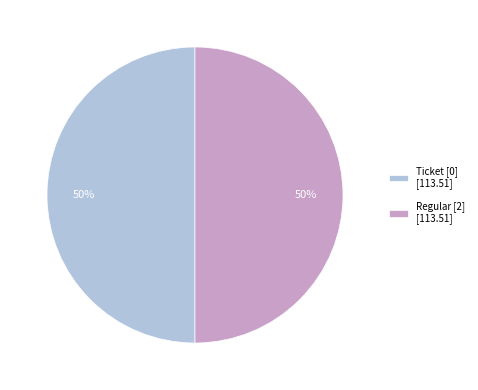

To the nearest percent, what percentage of the pie is Ticket [0] [113.51]?

50%